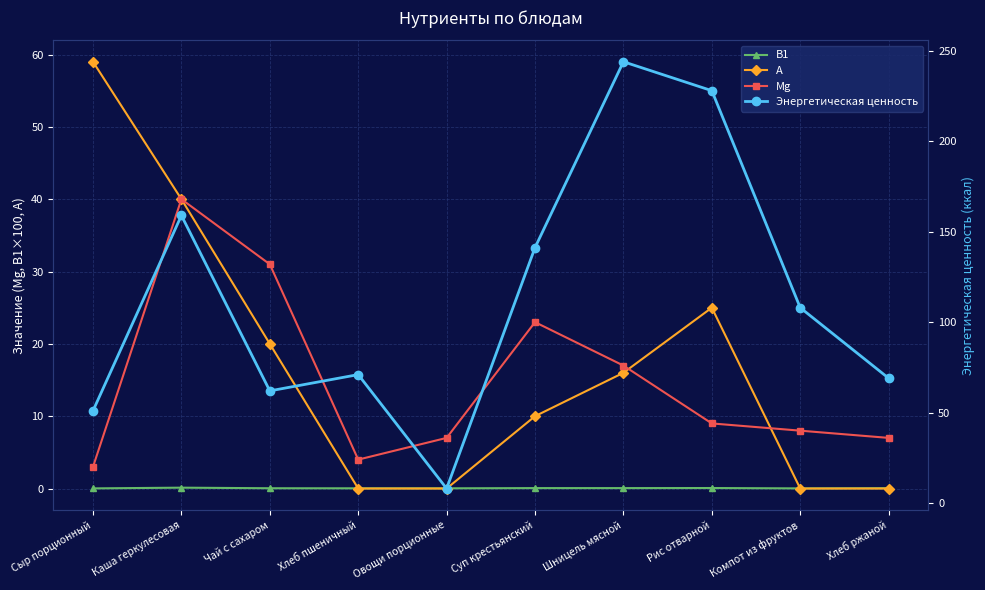

How many values in А are above zero?

6